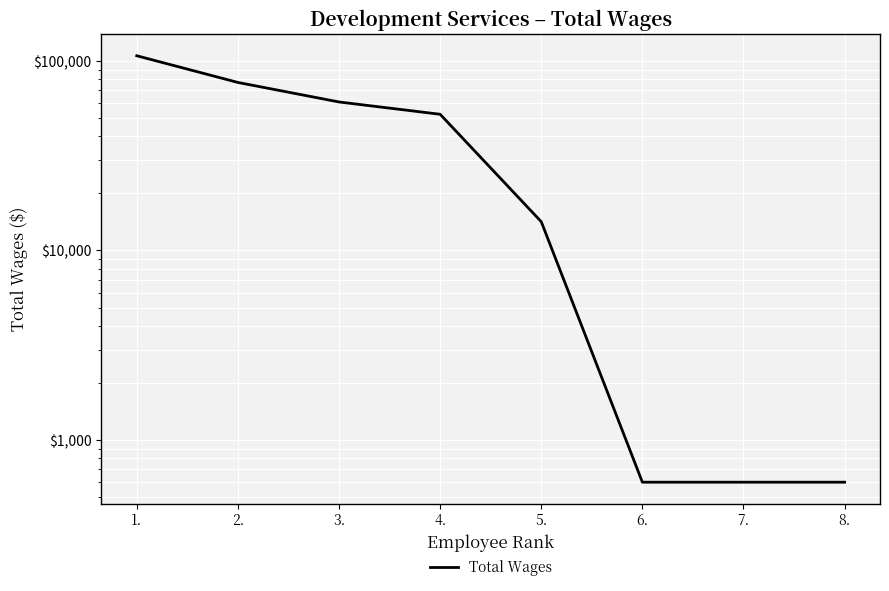

What is the sum of all values?

312215